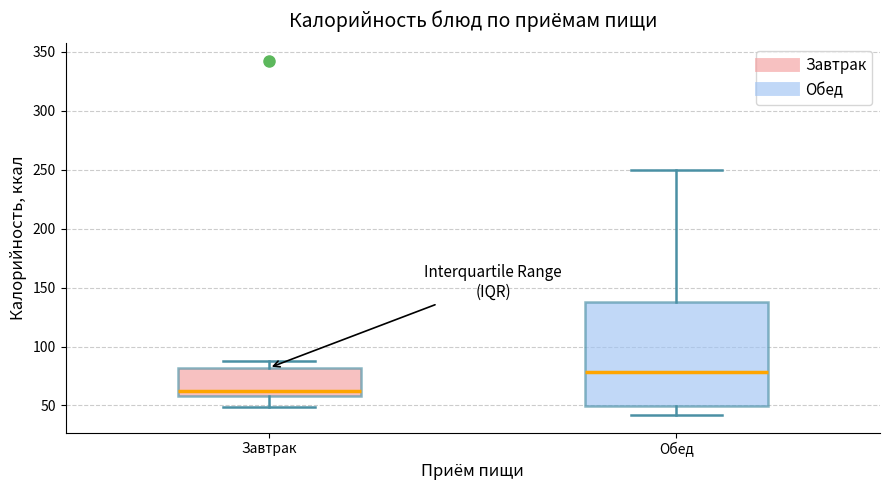

Reading left to right, transcribe this box plot: for each box, give where its median line is, the range the box spans, and where its two whiskers end, as read against the y-axis. The values are not printed on the chart, so give them approximately, as read against the axis.

Завтрак: median 60 (just above the box's lower edge), box 60 to 80, whiskers 50 to 90
Обед: median 80, box 50 to 140, whiskers 40 to 250